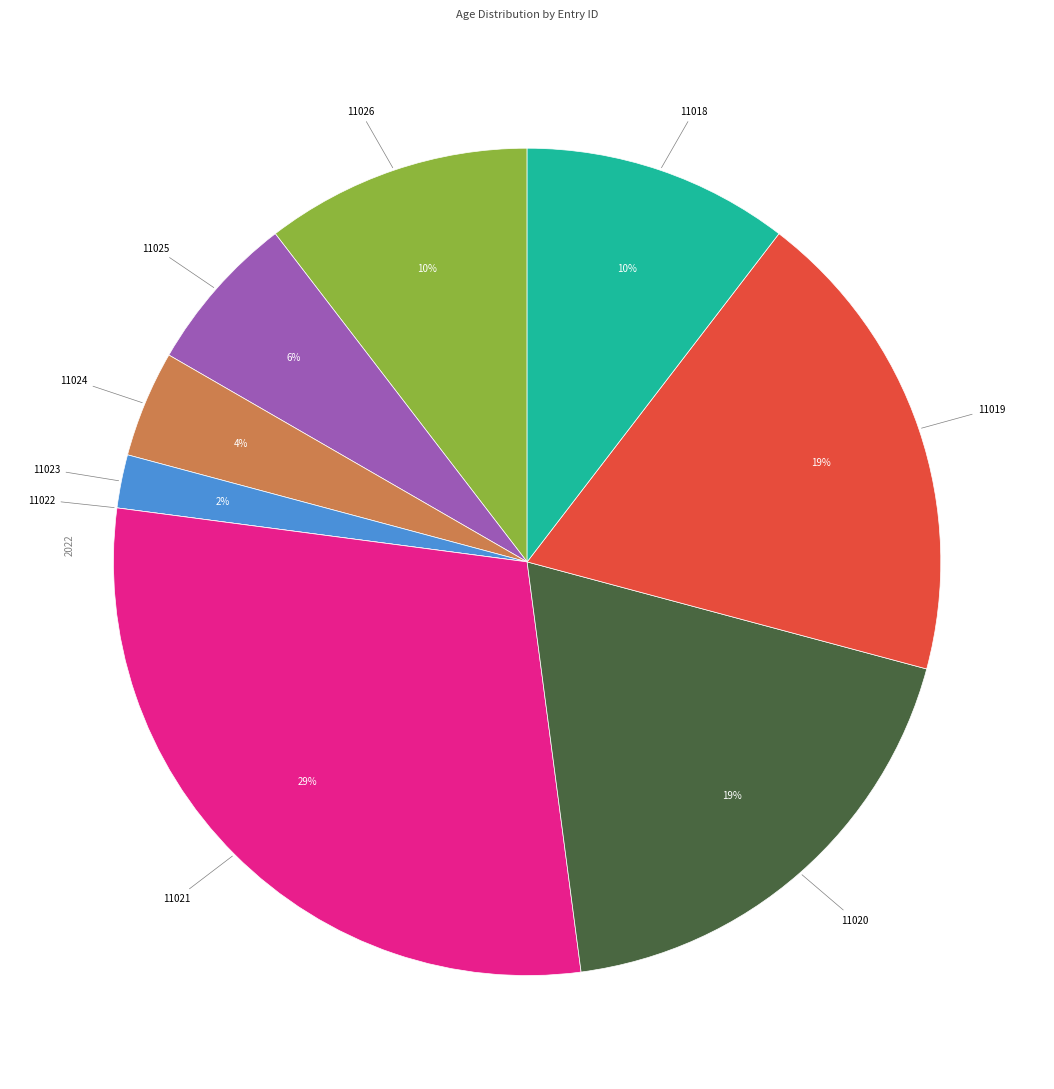

To the nearest percent, what is the difference between the largest and smallest slice percentages?

29%